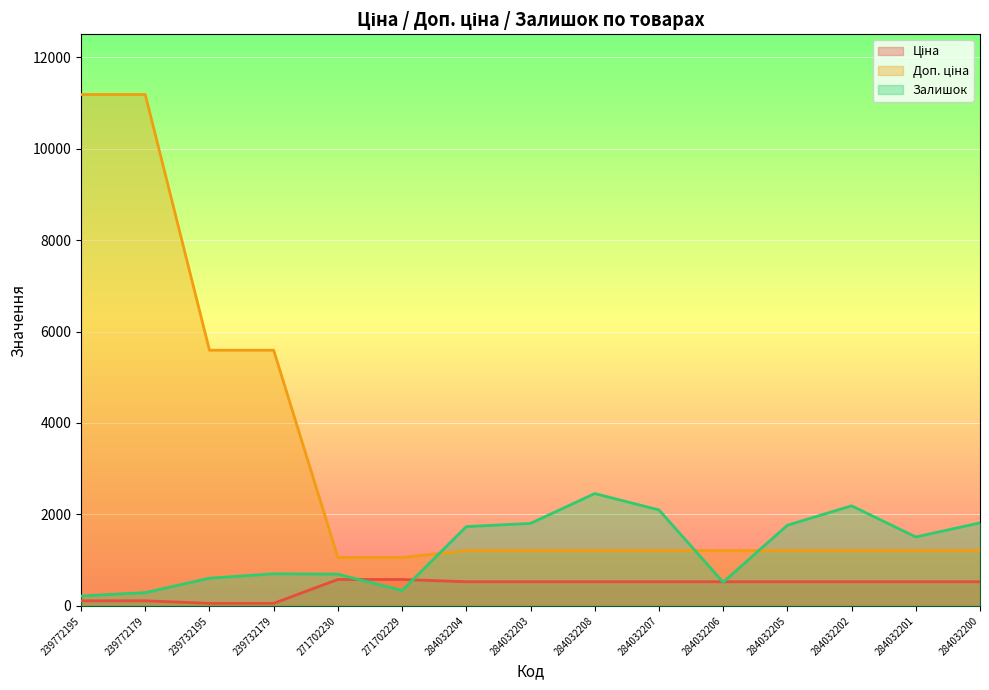

What position from the right is 239772179?

14